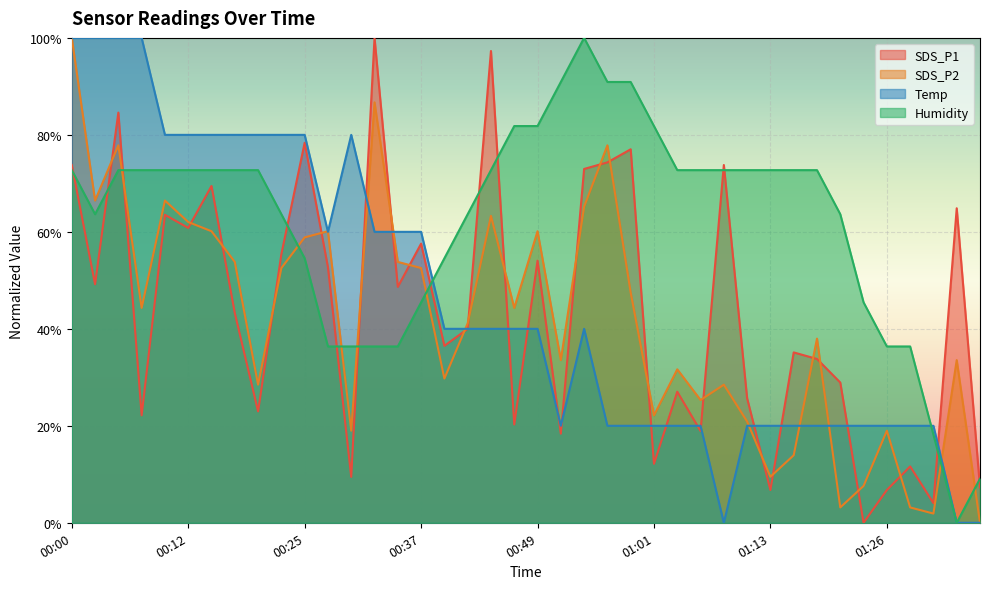

How many lines are shown in the chart?

4